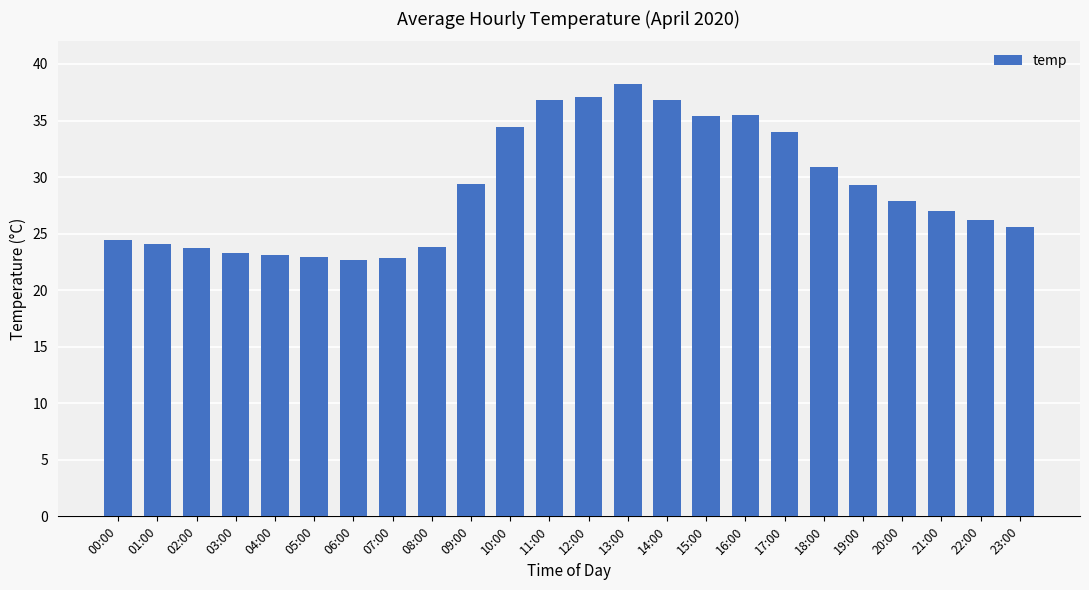

What is the sum of the values at 09:00 and 15:00?

64.8